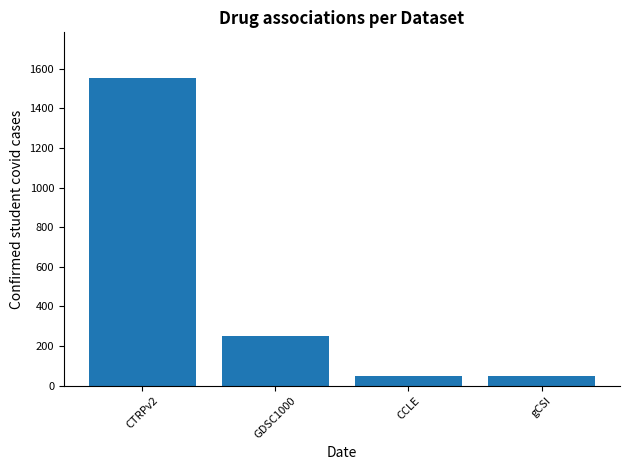

Are the bars grouped side by side (vs. stacked)?

No